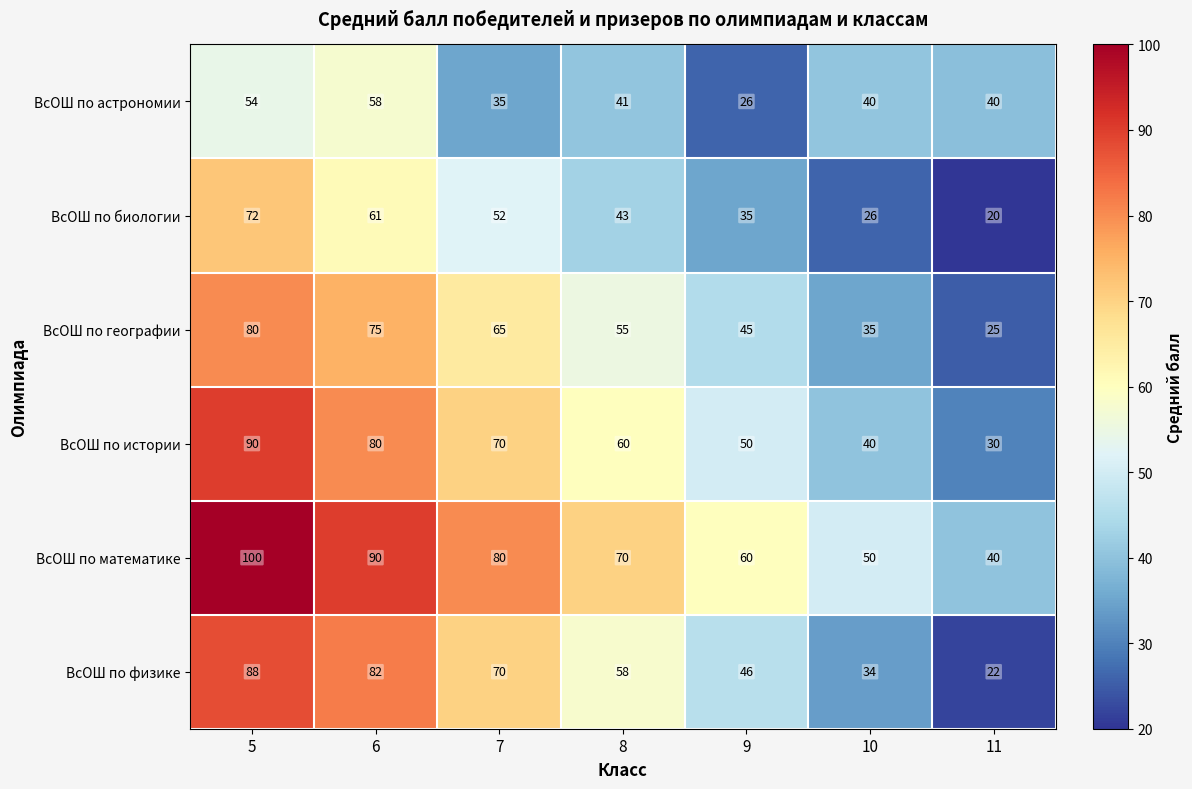

What is the difference between the highest and lowest values at 8?

29